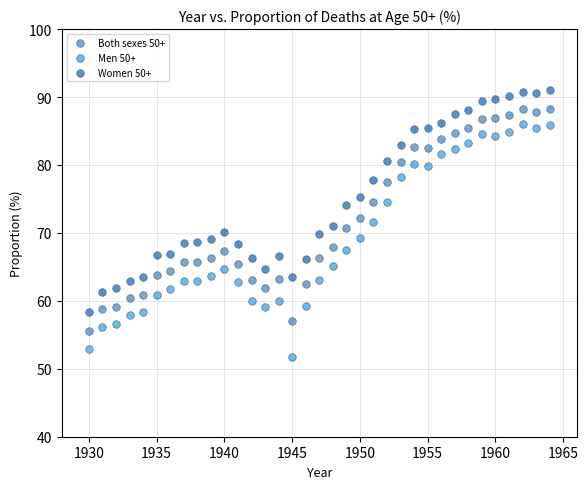

Which series contains the lowest Y value?

Men 50+